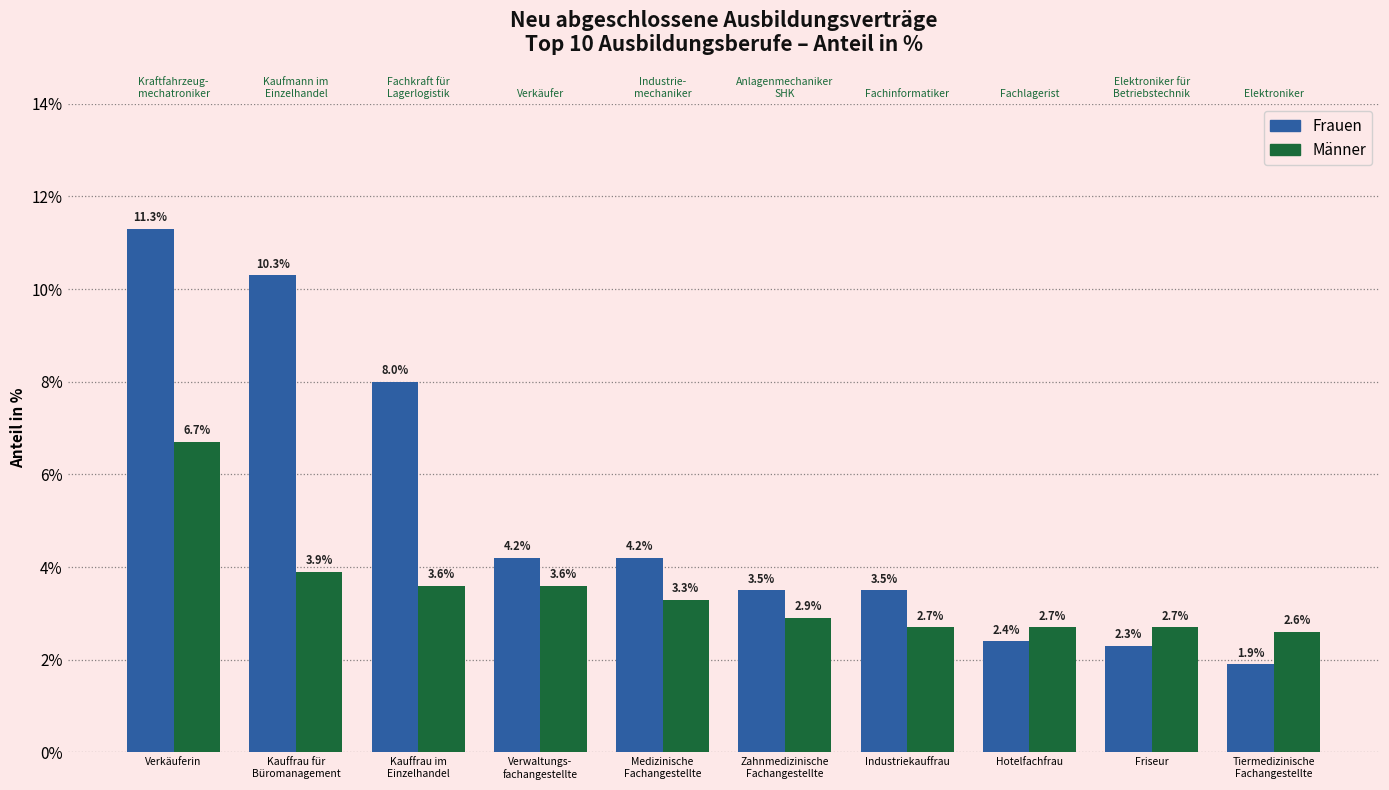

True or false: Männer has a value of 2.6 at Tiermedizinische
Fachangestellte.

True